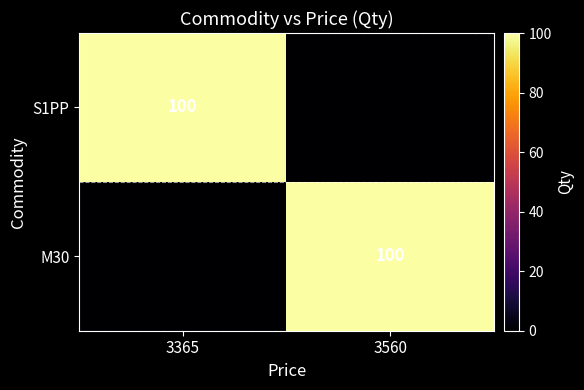

The value of S1PP at 3365 is 100. True or false?

True